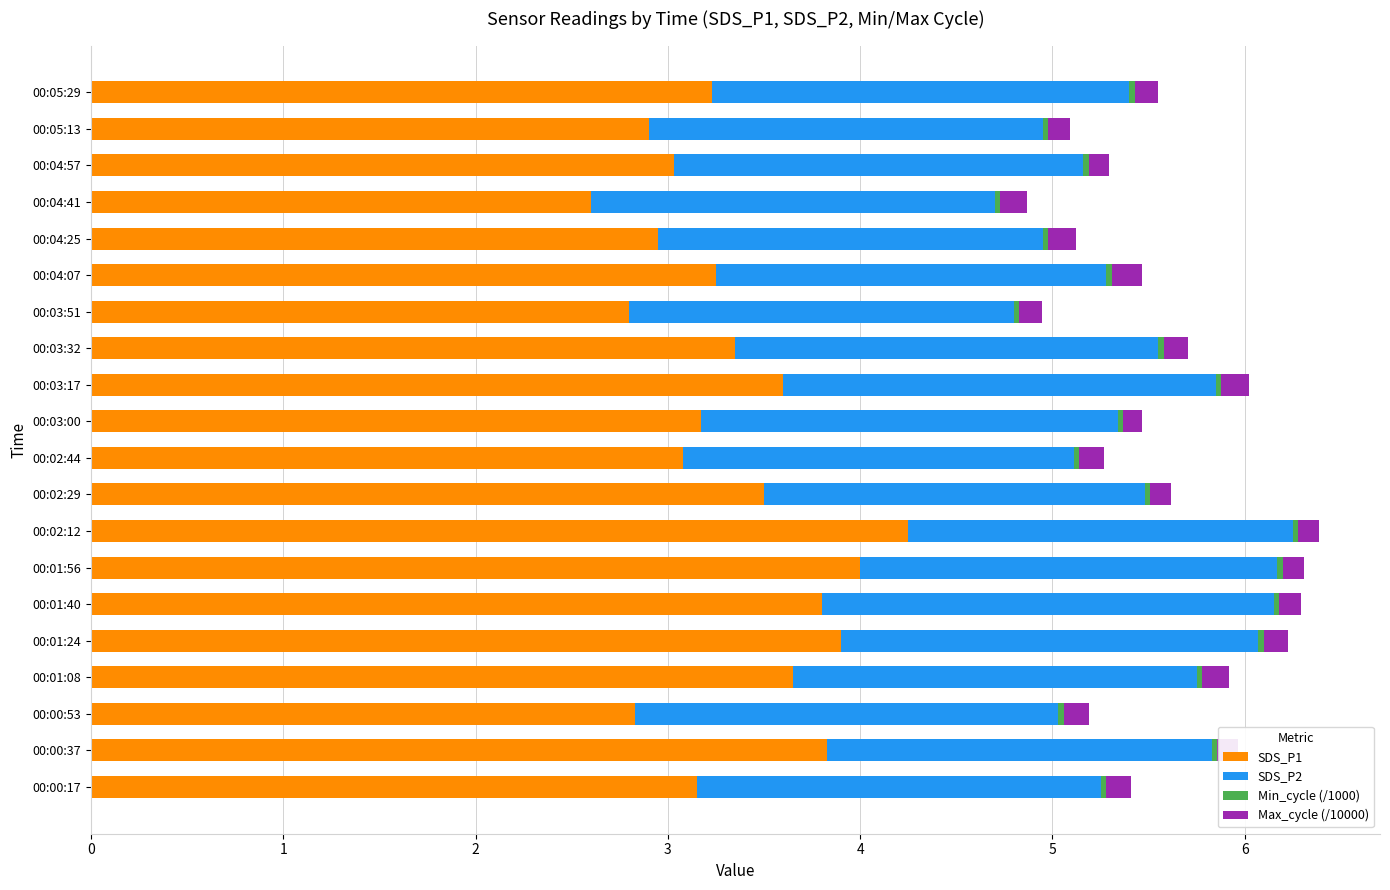

The value of SDS_P1 at 00:01:40 is 6.2. True or false?

False